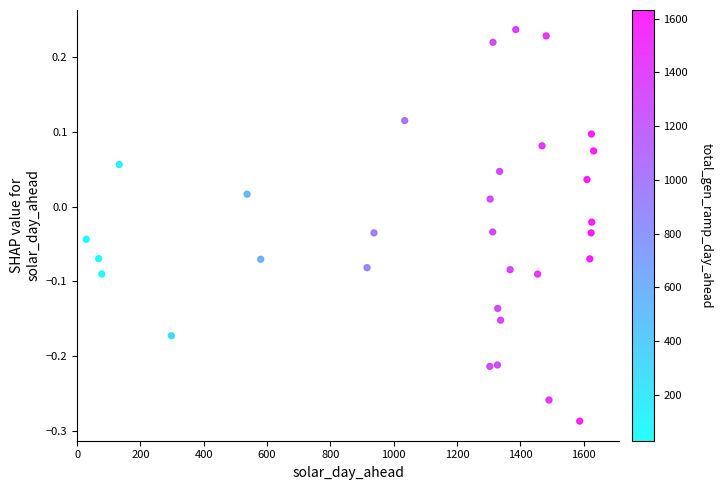

What is the range of X values (max minus min)?

1603.0